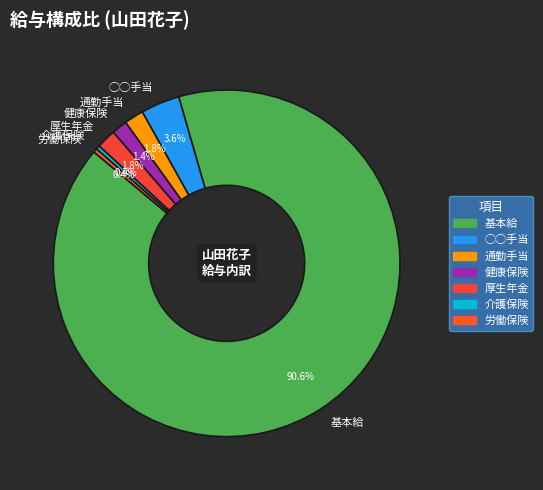

What percentage is NOT represented by 労働保険?

99.6%